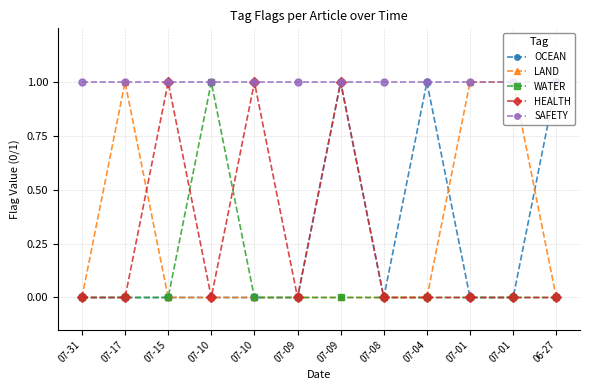

Does the chart have visible grid lines?

Yes